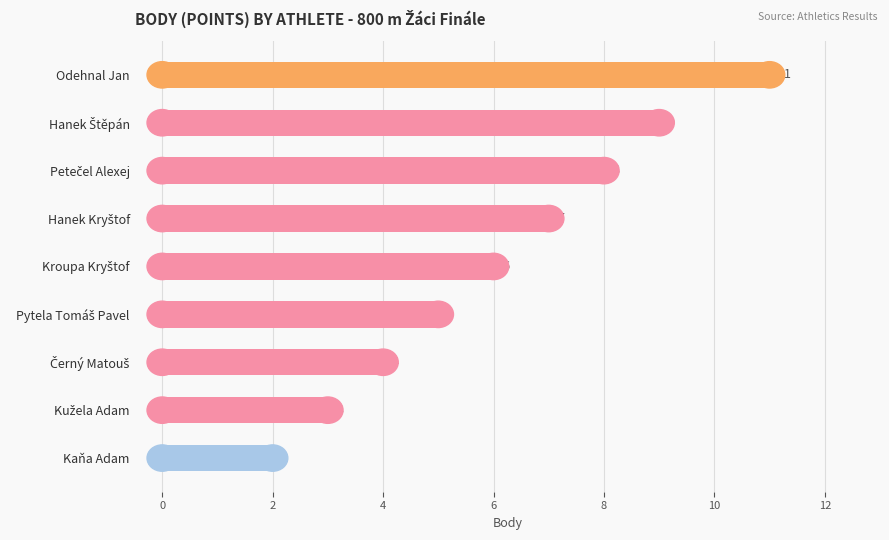

How many values are between 4 and 8?

5